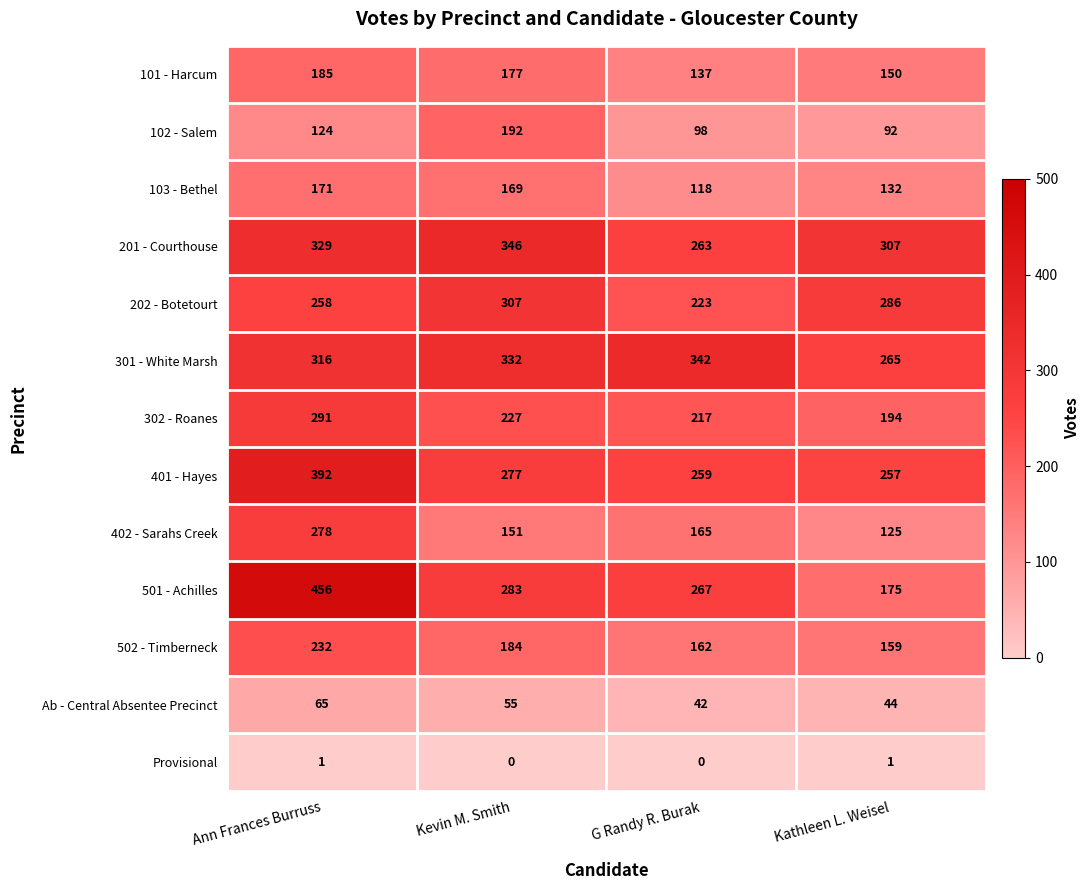

Which series has the largest total across all categories?

301 - White Marsh